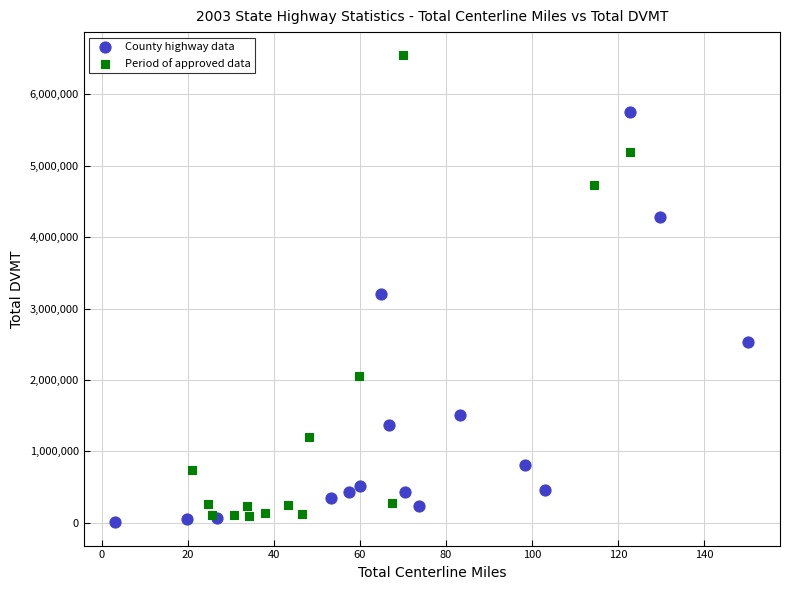

What are all the series names shown in the legend?

County highway data, Period of approved data